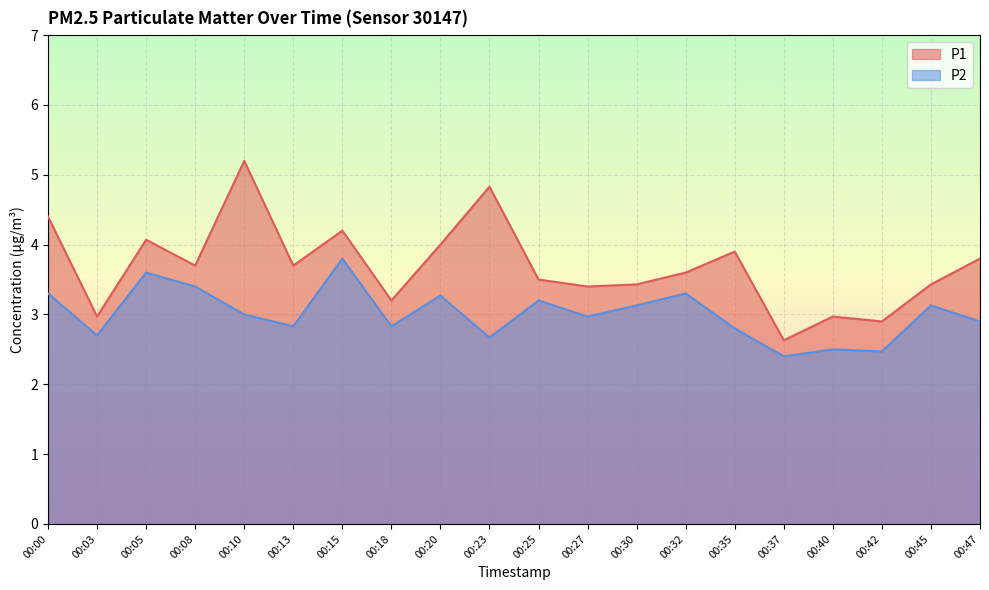

At how many categories does at least one series exceed 3?

16